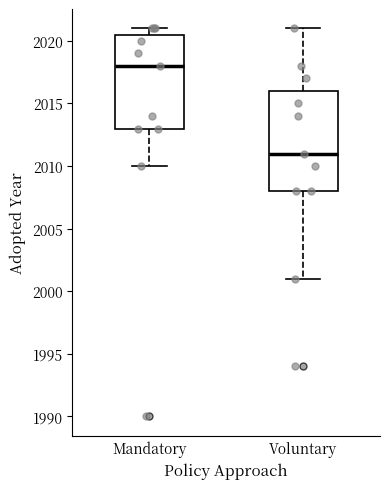

Reading left to right, read every box against the y-axis: the position of its median line, the range the box covers, and the ends of its whiskers. The values are not printed on the chart, so give them approximately, as read against the axis.

Mandatory: median 2018.0, box 2013.0 to 2020.5, whiskers 2010.0 to 2021.0
Voluntary: median 2011.0, box 2008.0 to 2016.0, whiskers 2001.0 to 2021.0